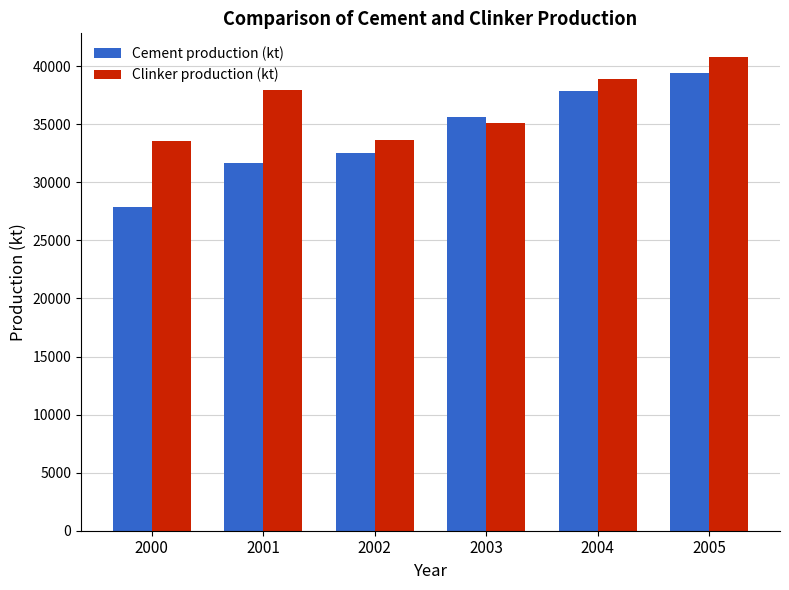

True or false: Clinker production (kt) has a value of 38892.2 at 2004.

True